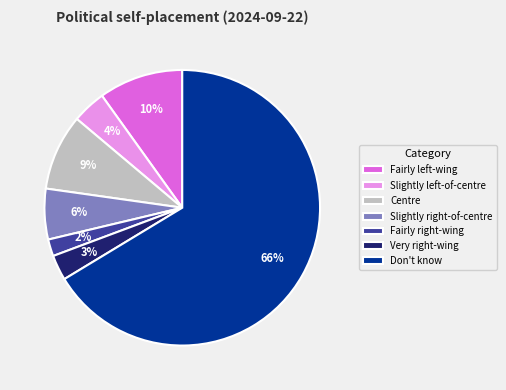

What is the largest slice in the pie chart?

Don't know